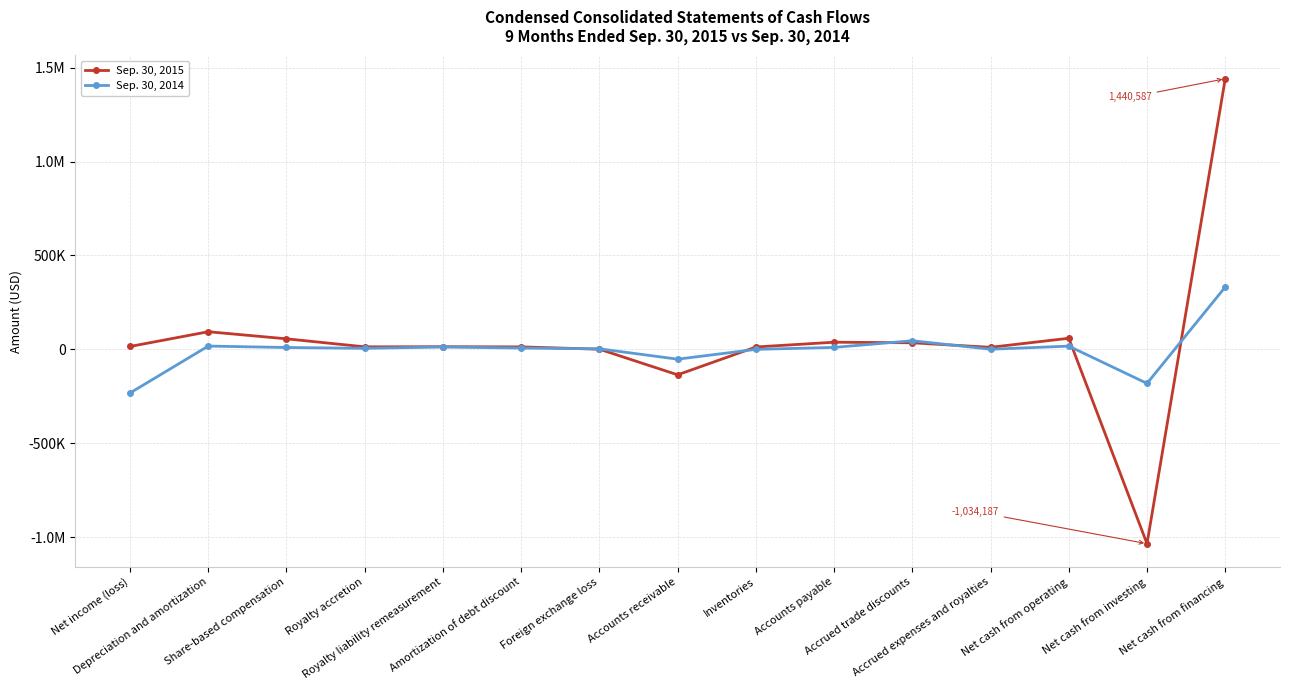

What is the average value of the Sep. 30, 2015 series?

42365